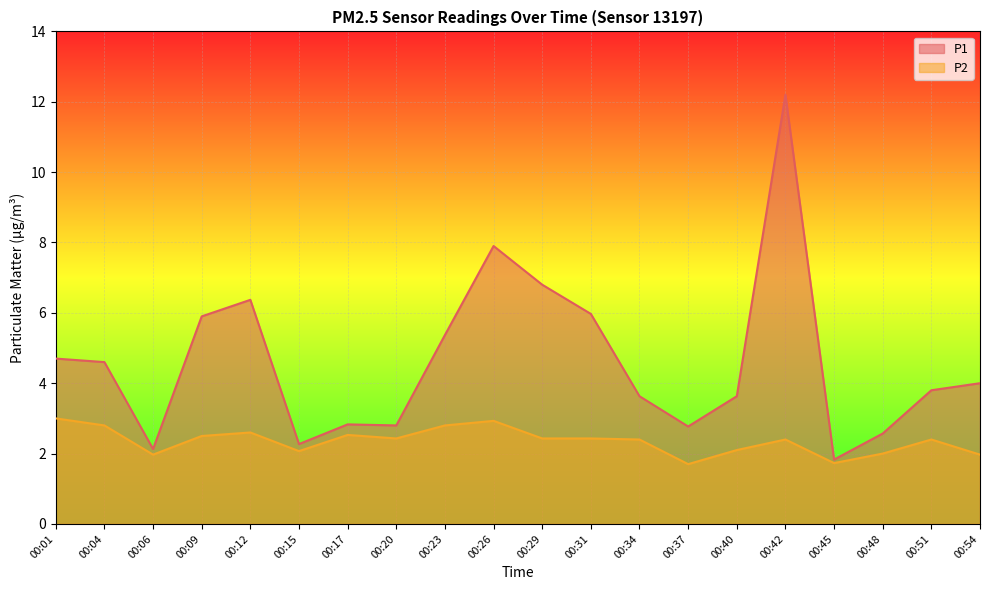

Reading left to right, transcribe all the data shown in this chart.

P1: 00:01=4.7	00:04=4.6	00:06=2.1	00:09=5.9	00:12=6.4	00:15=2.3	00:17=2.8	00:20=2.8	00:23=5.4	00:26=7.9	00:29=6.8	00:31=6.0	00:34=3.6	00:37=2.8	00:40=3.6	00:42=12.2	00:45=1.8	00:48=2.6	00:51=3.8	00:54=4.0
P2: 00:01=3.0	00:04=2.8	00:06=2.0	00:09=2.5	00:12=2.6	00:15=2.1	00:17=2.5	00:20=2.4	00:23=2.8	00:26=2.9	00:29=2.4	00:31=2.4	00:34=2.4	00:37=1.7	00:40=2.1	00:42=2.4	00:45=1.7	00:48=2.0	00:51=2.4	00:54=2.0